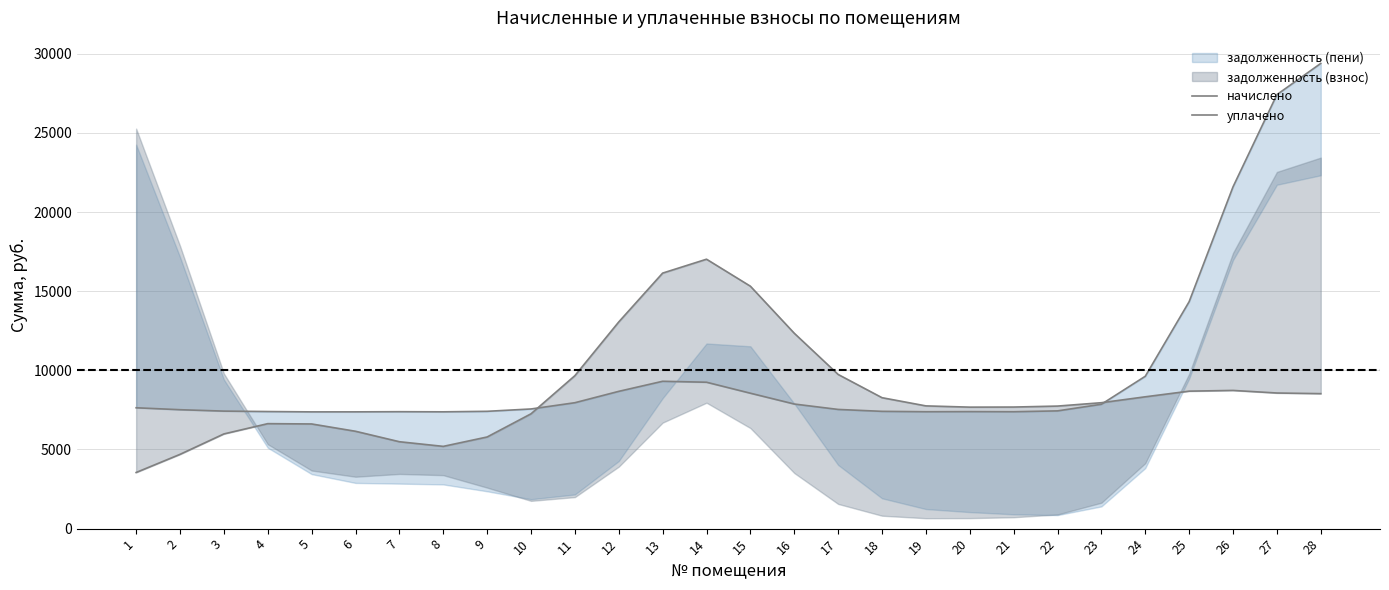

Does the chart display data point markers on the line(s)?

No